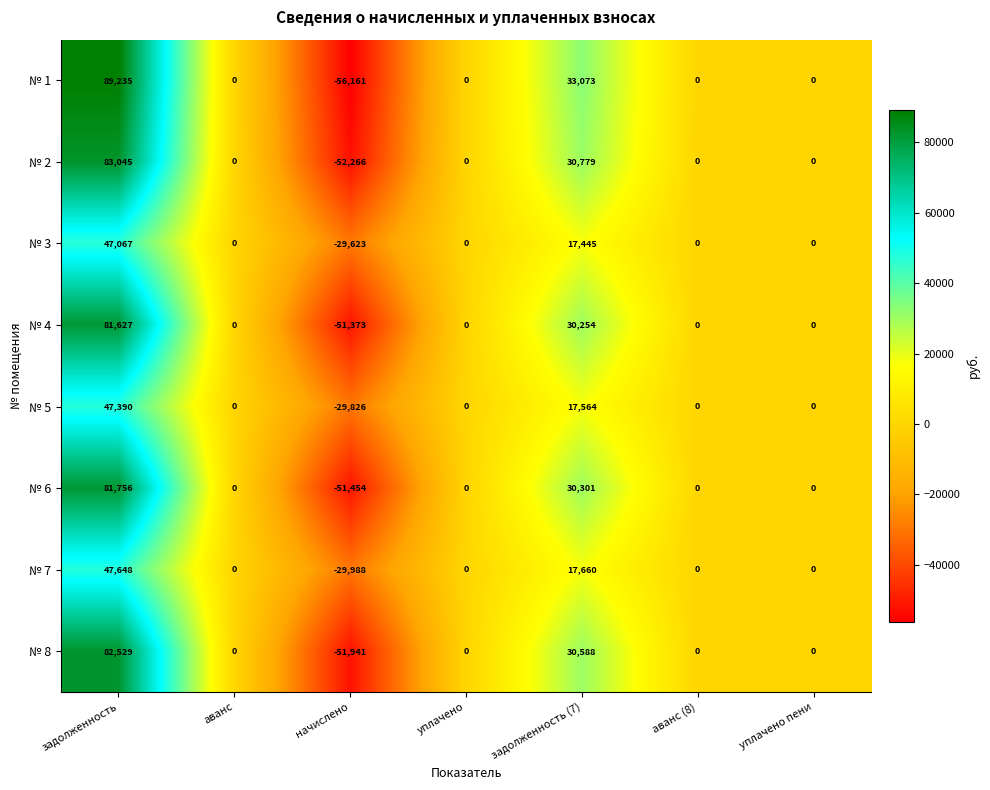

Which series has the largest range (max minus min)?

№ 1